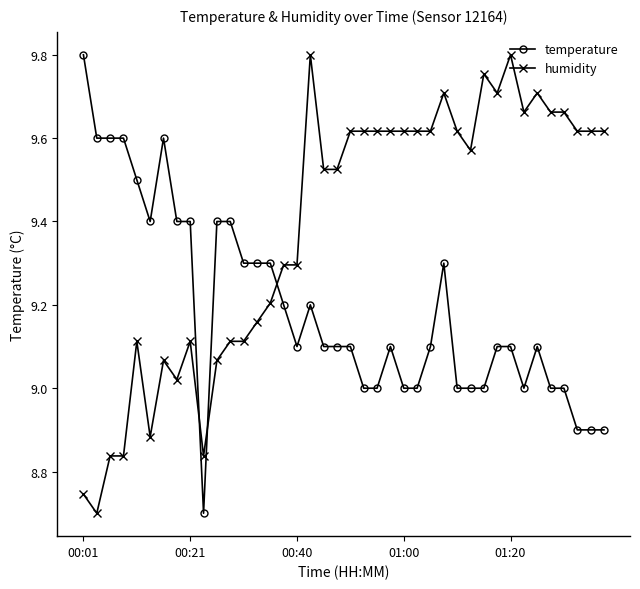

At how many categories does at least one series exceed 8?

40